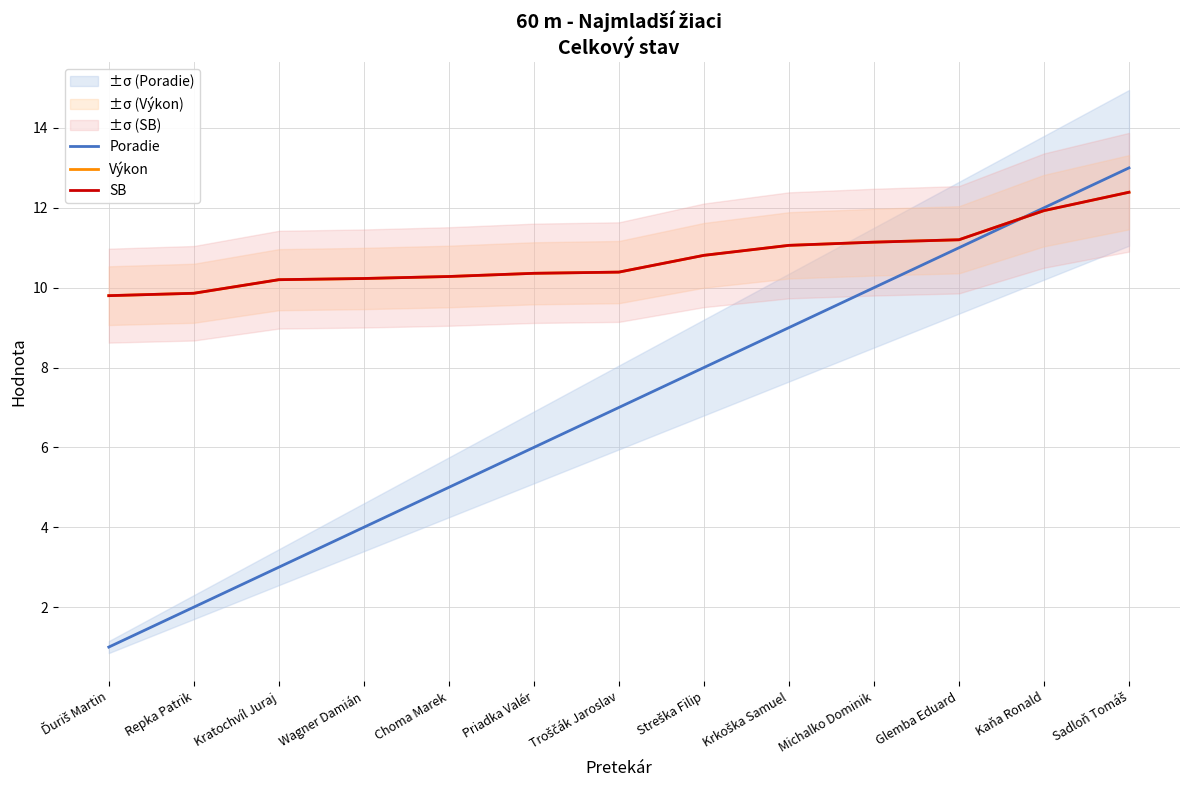

True or false: SB and Výkon cross at least once.

False